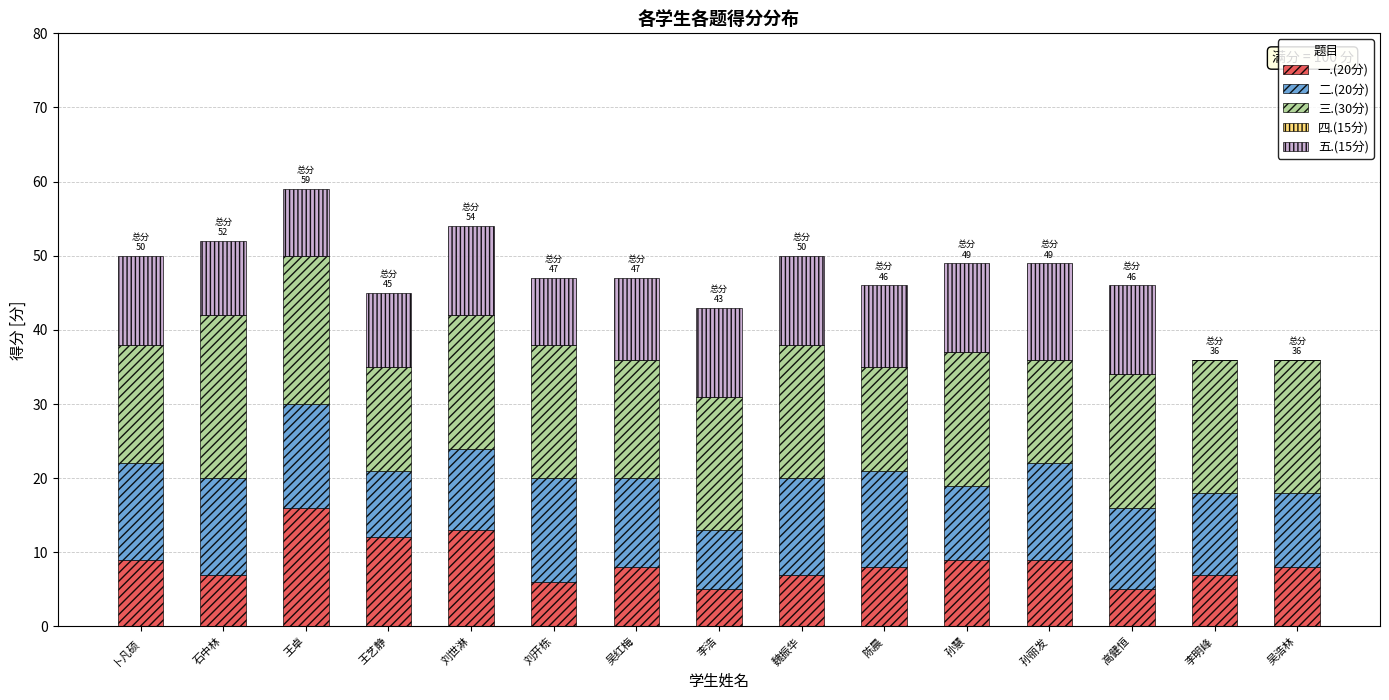

Is it true that 一.(20分) equals 5 at 李浩?

True